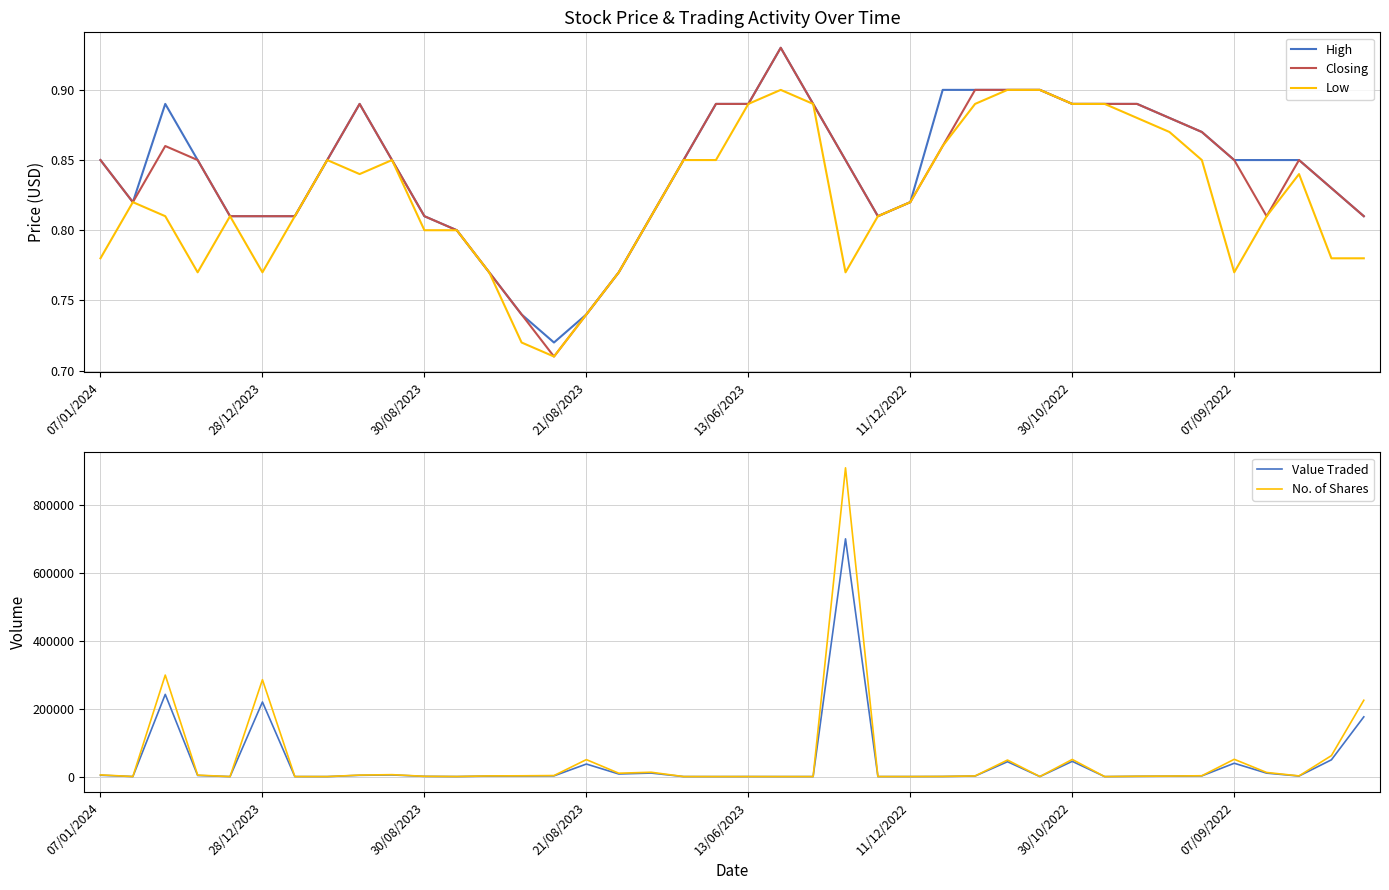

True or false: No. of Shares and High intersect in this chart.

False